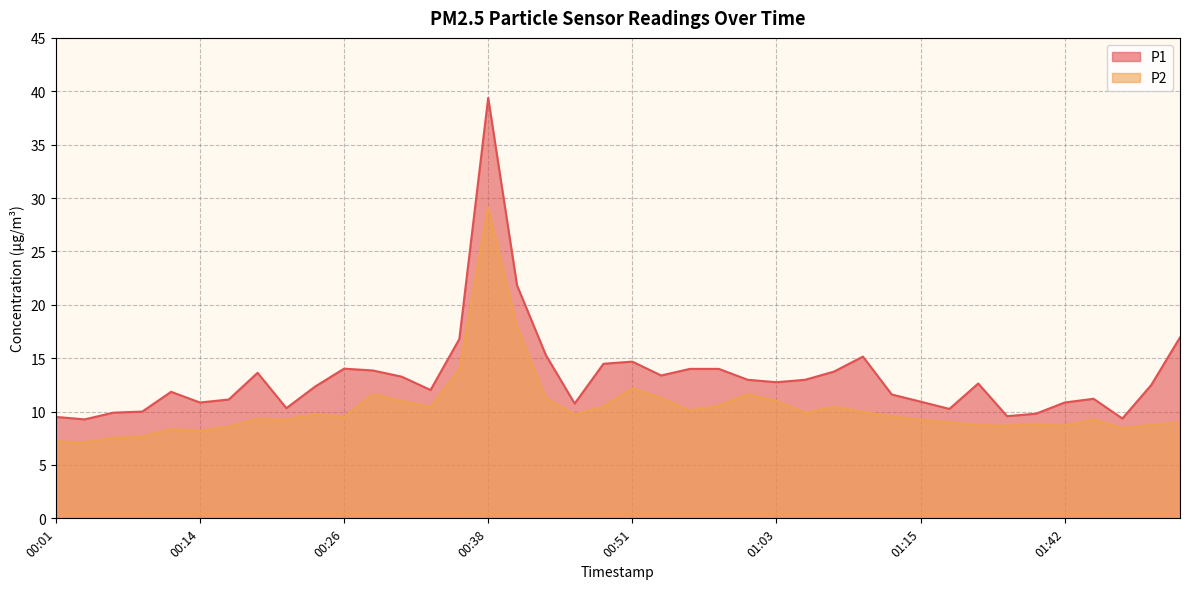

What is the sum of the P2 values at 01:47 and 01:05?

19.1